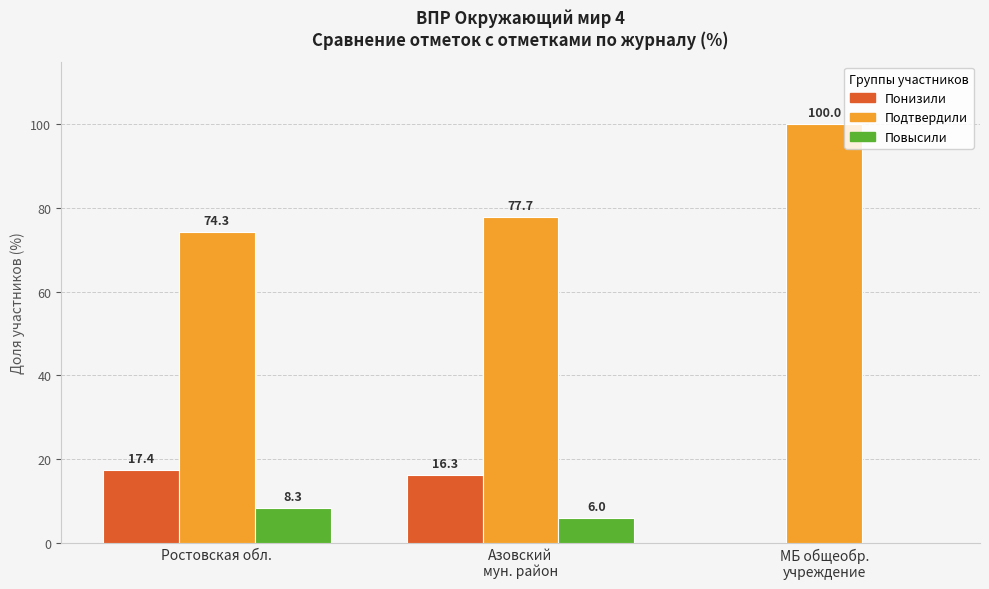

Is the value of Понизили at Азовский
мун. район greater than the value of Повысили at Ростовская обл.?

Yes